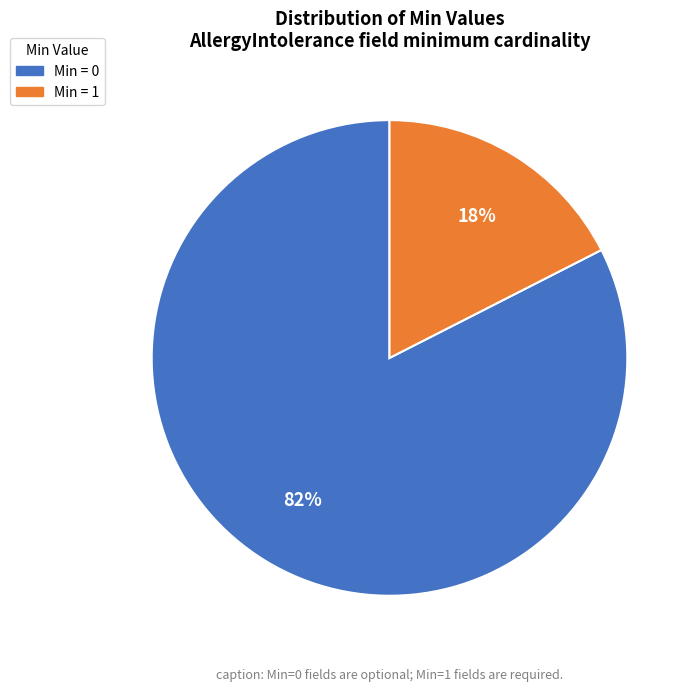

To the nearest percent, what is the average slice percentage?

50%